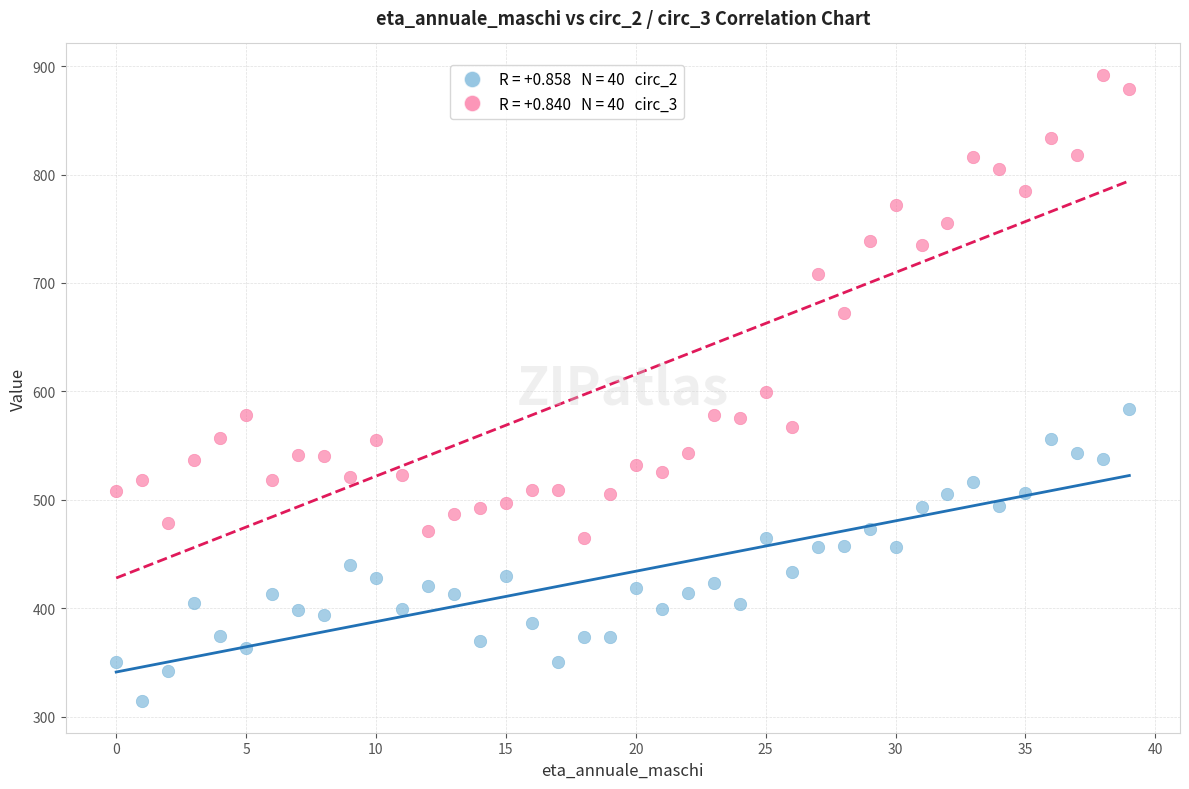

Across all data points, what is the range of Y values (max minus min)?

578